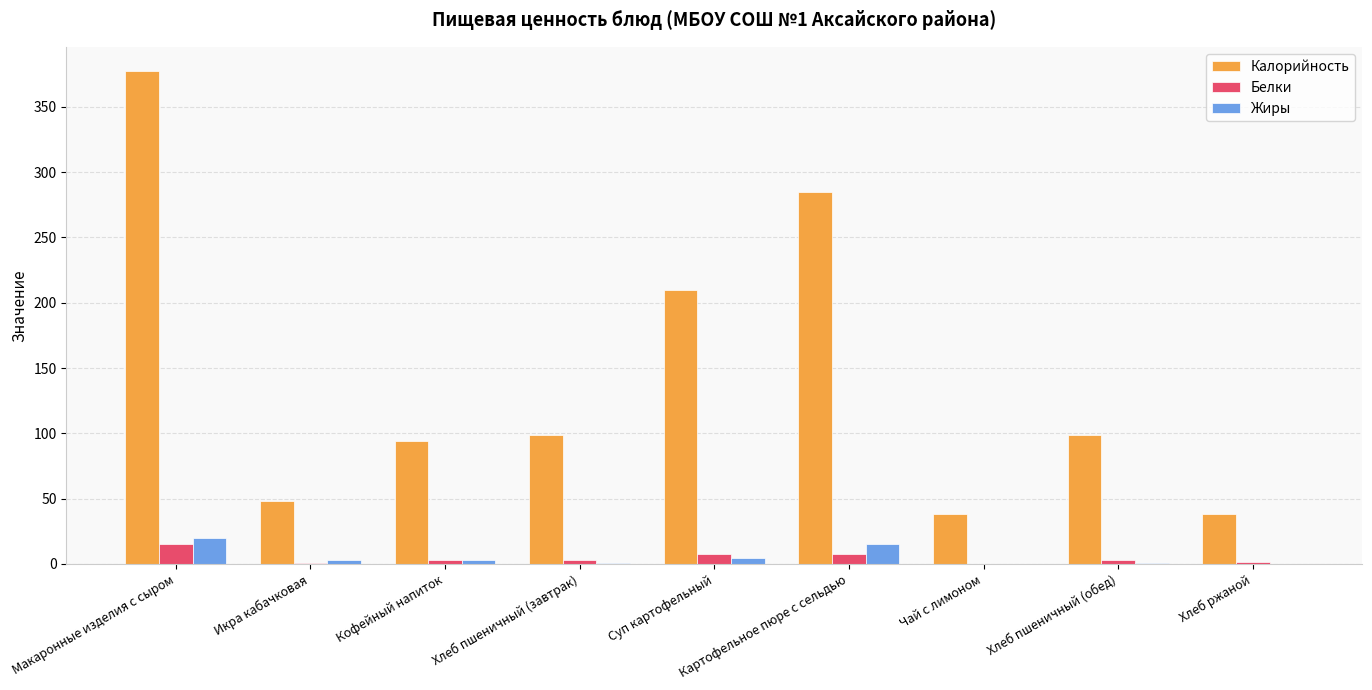

The Белки series shows 15.1 at Макаронные изделия с сыром. True or false?

True